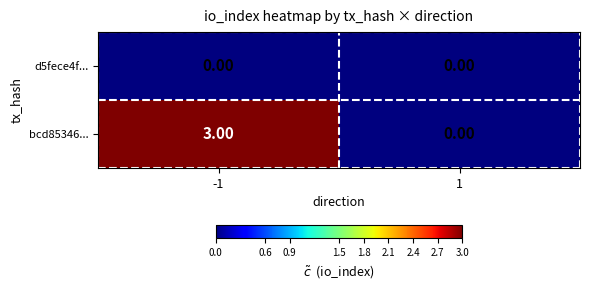

Rank the series by their average value, from lowest to highest.

d5fece4f..., bcd85346...